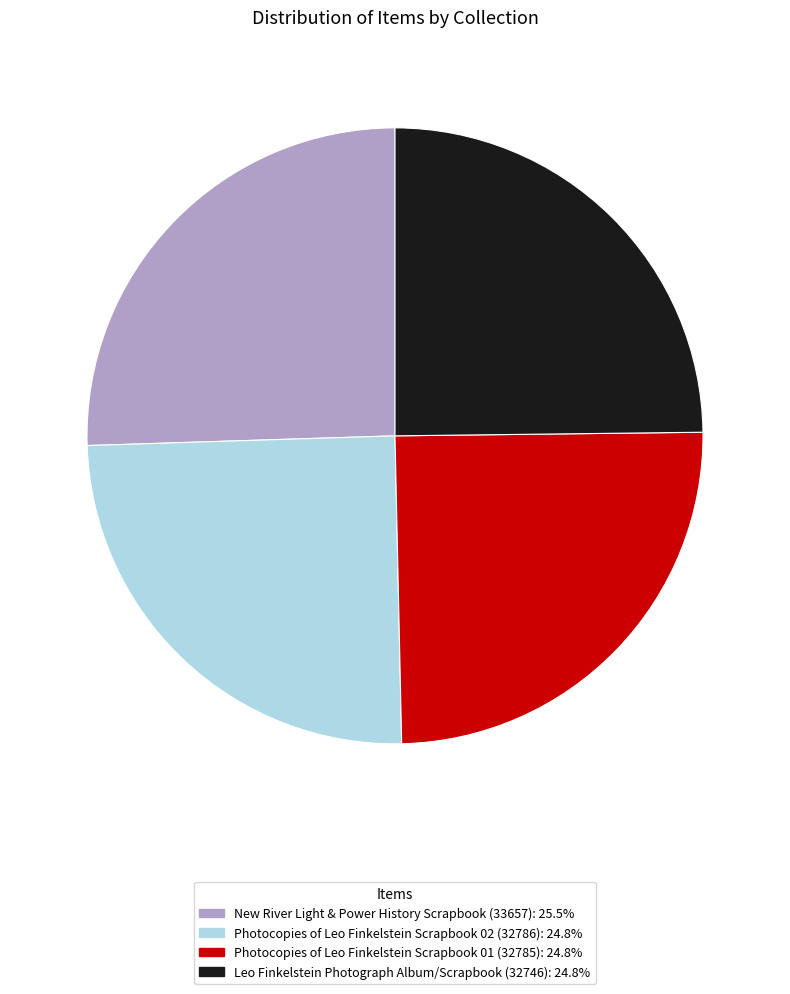

Does Leo Finkelstein Photograph Album/Scrapbook (32746): 24.8% represent more than half of the total?

No